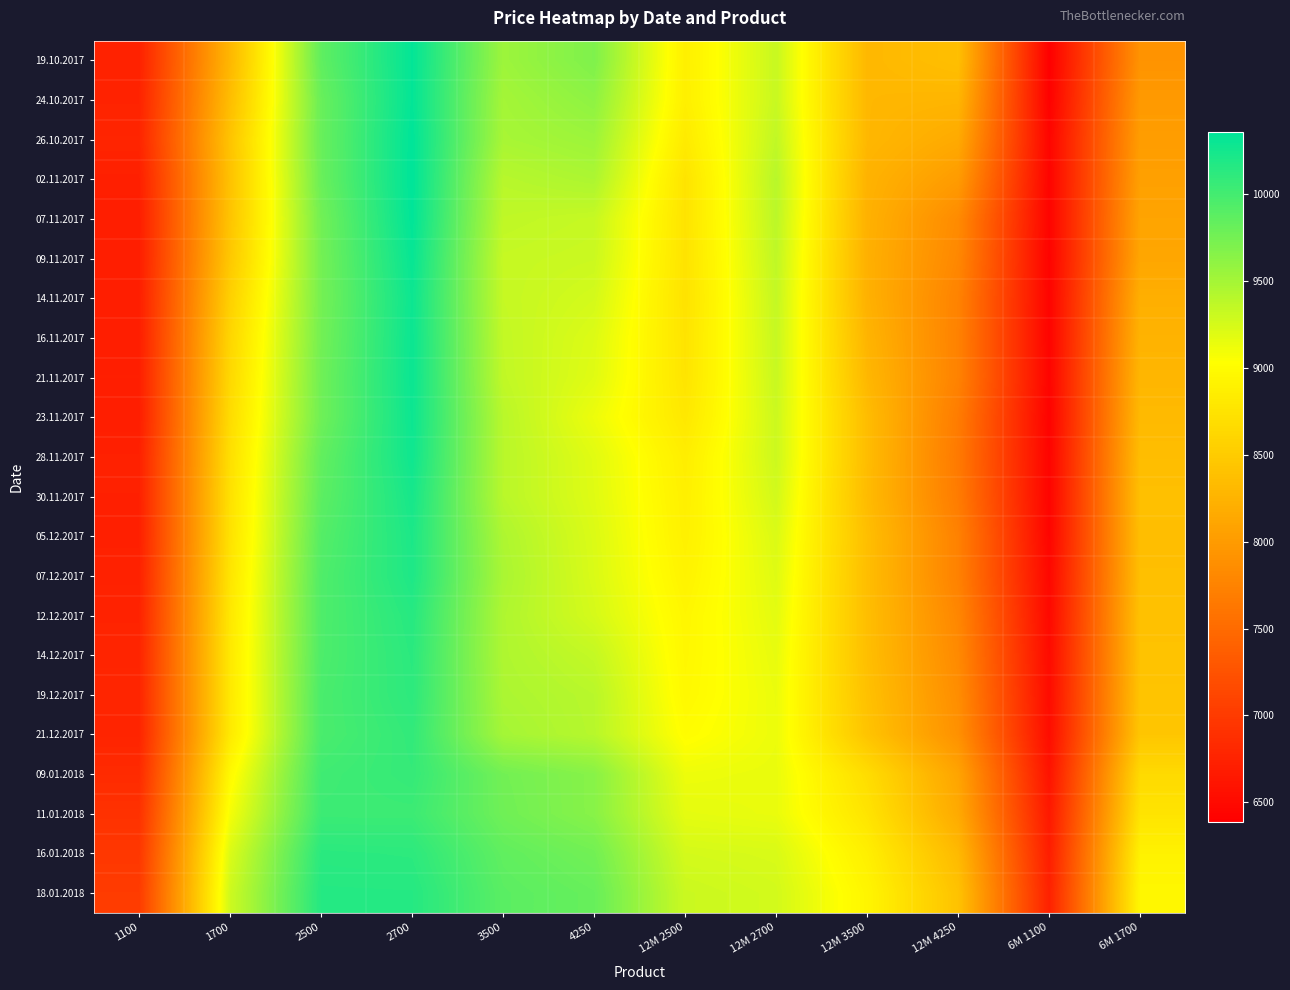

At which category is the sum across all series the highest?

2700